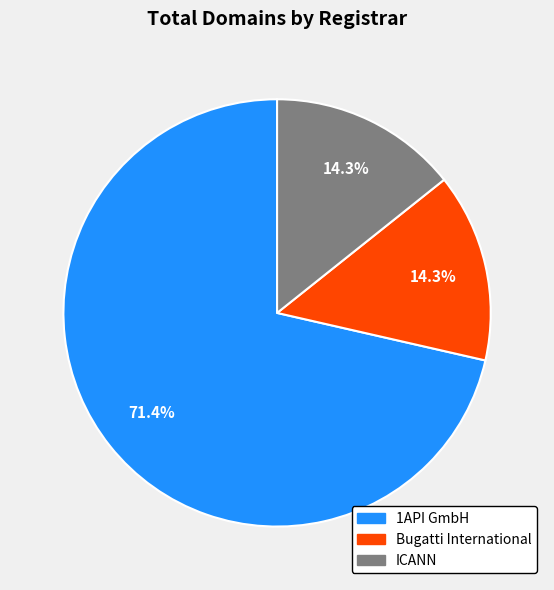

How many segments does this pie chart have?

3